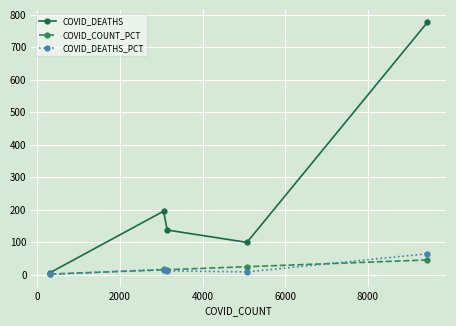

What are all the series names shown in the legend?

COVID_DEATHS, COVID_COUNT_PCT, COVID_DEATHS_PCT